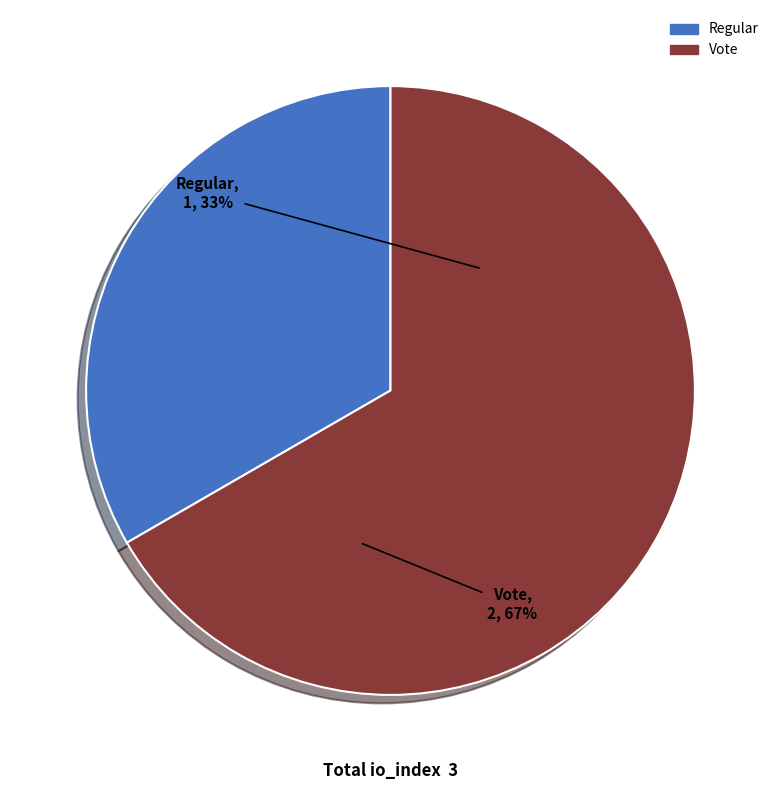

Is Vote the majority of the pie?

Yes